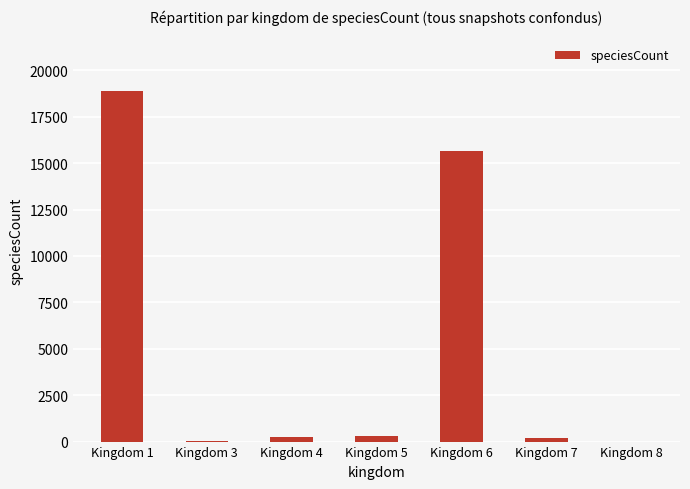

Count the number of categories in the chart.

7